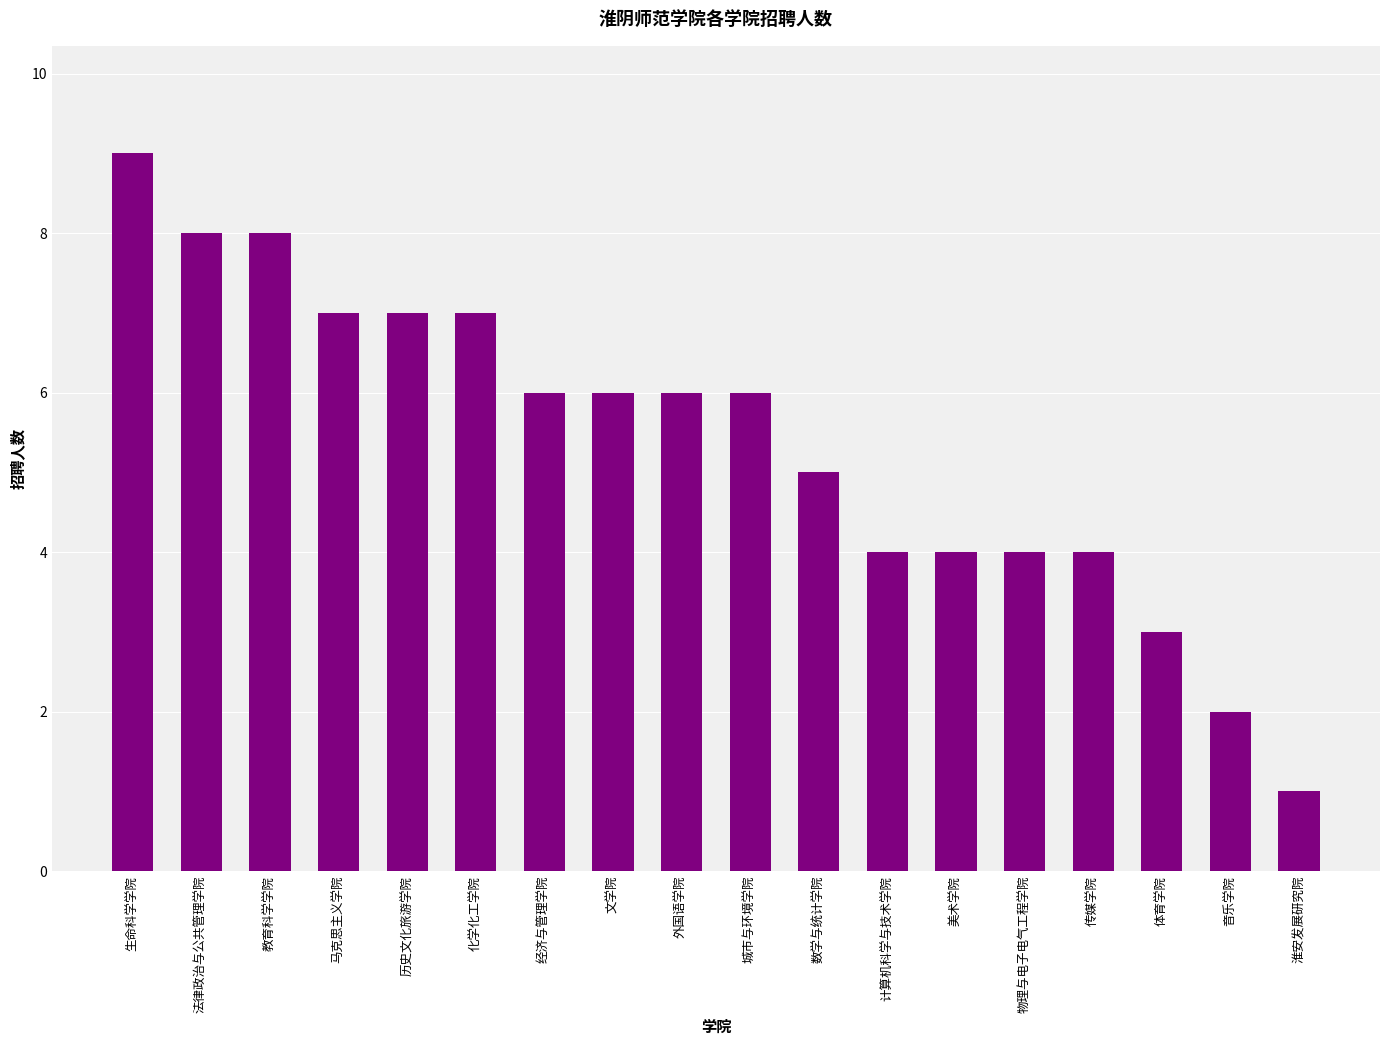

Reading left to right, transcribe all the data shown in this chart.

生命科学学院=9	法律政治与公共管理学院=8	教育科学学院=8	马克思主义学院=7	历史文化旅游学院=7	化学化工学院=7	经济与管理学院=6	文学院=6	外国语学院=6	城市与环境学院=6	数学与统计学院=5	计算机科学与技术学院=4	美术学院=4	物理与电子电气工程学院=4	传媒学院=4	体育学院=3	音乐学院=2	淮安发展研究院=1